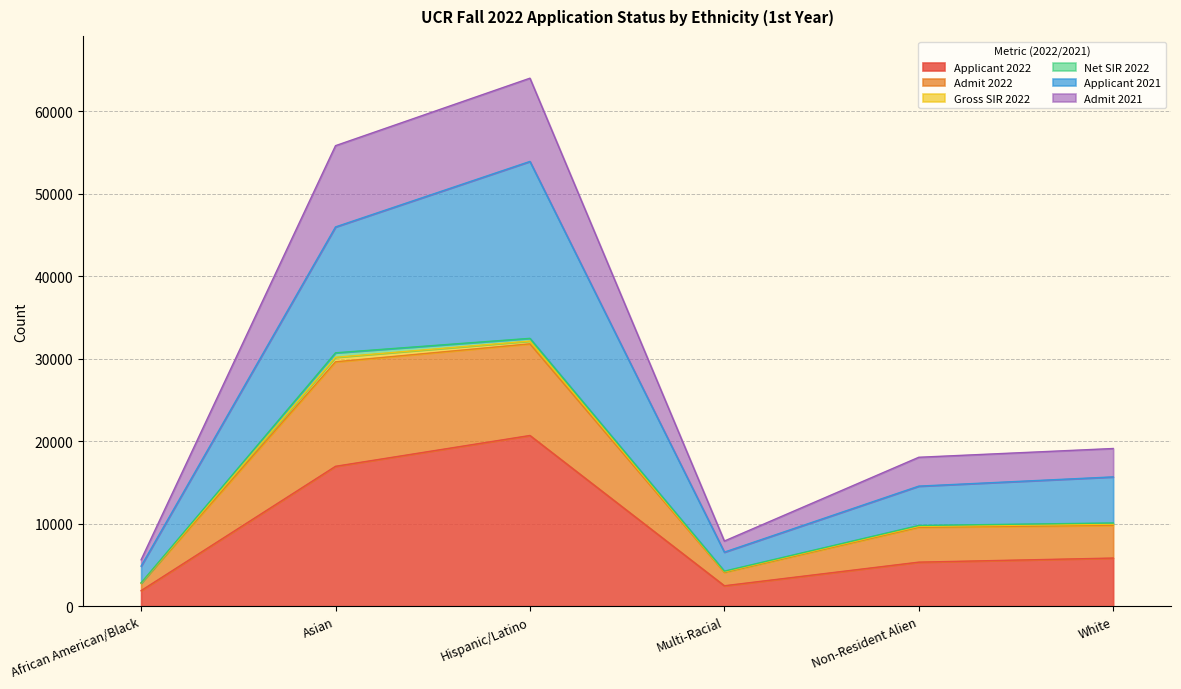

True or false: Admit 2022 has more than 0 points higher than both neighbors.

True